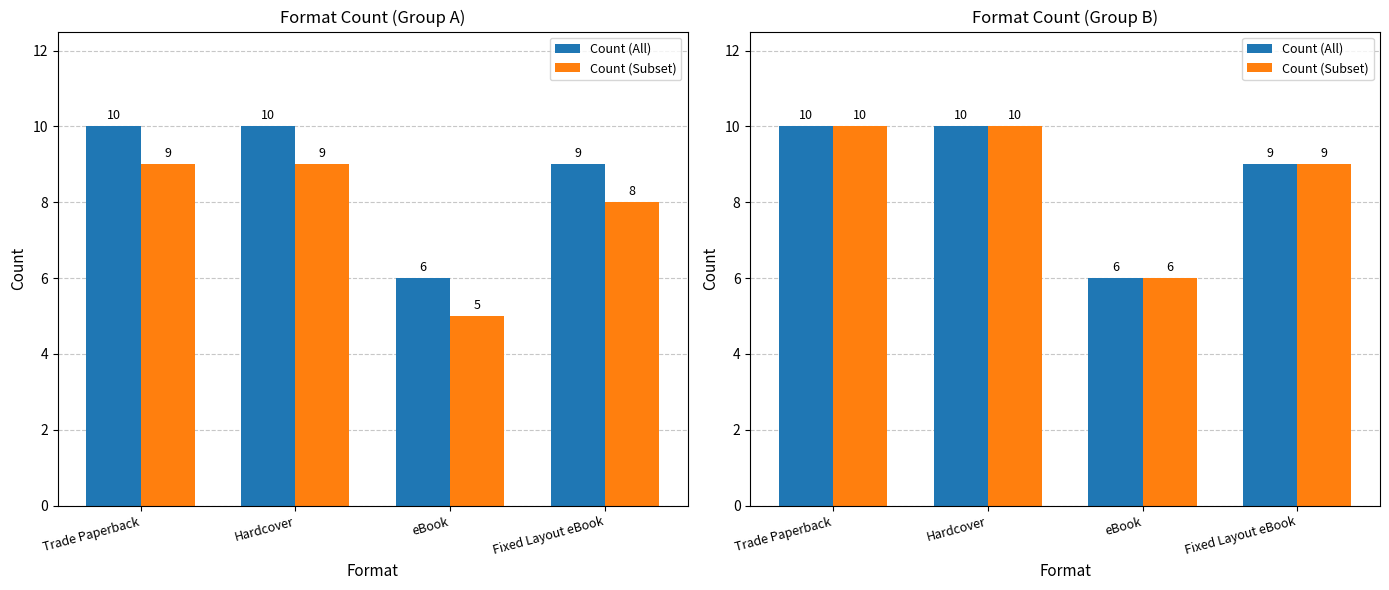

What is the sum of the Count (All) values at Fixed Layout eBook and eBook?

15